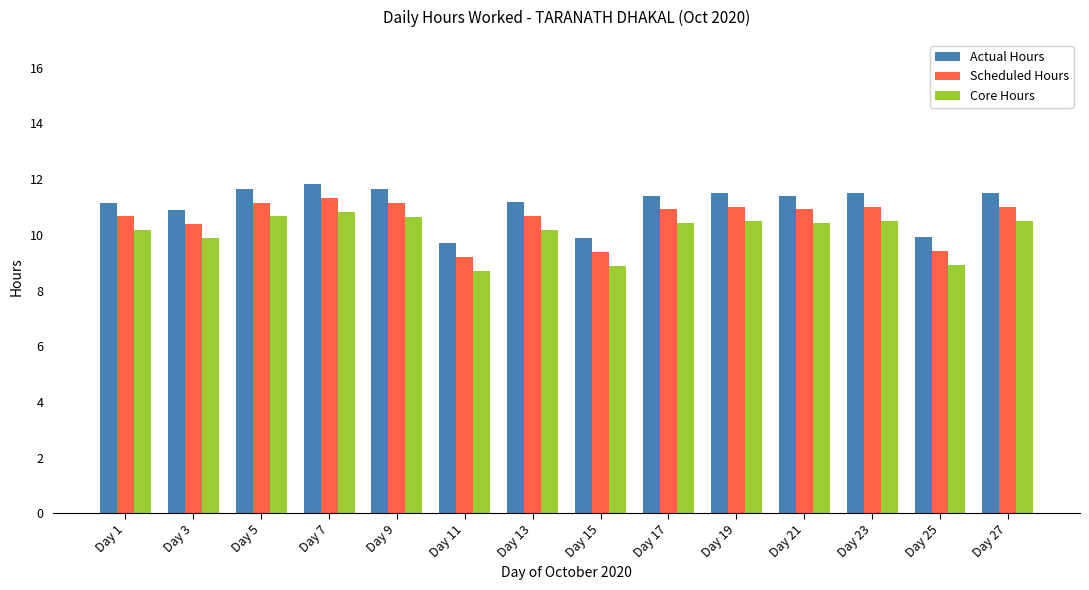

What is the sum of the Scheduled Hours values at Day 11 and Day 19?

20.2